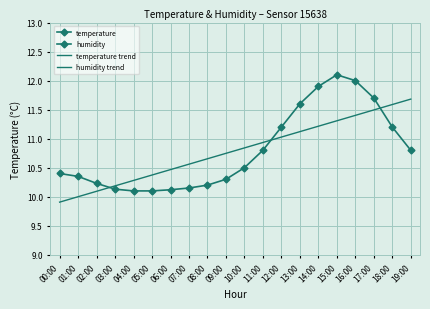

Is the value of temperature trend at 01:00 greater than the value of temperature at 04:00?

No